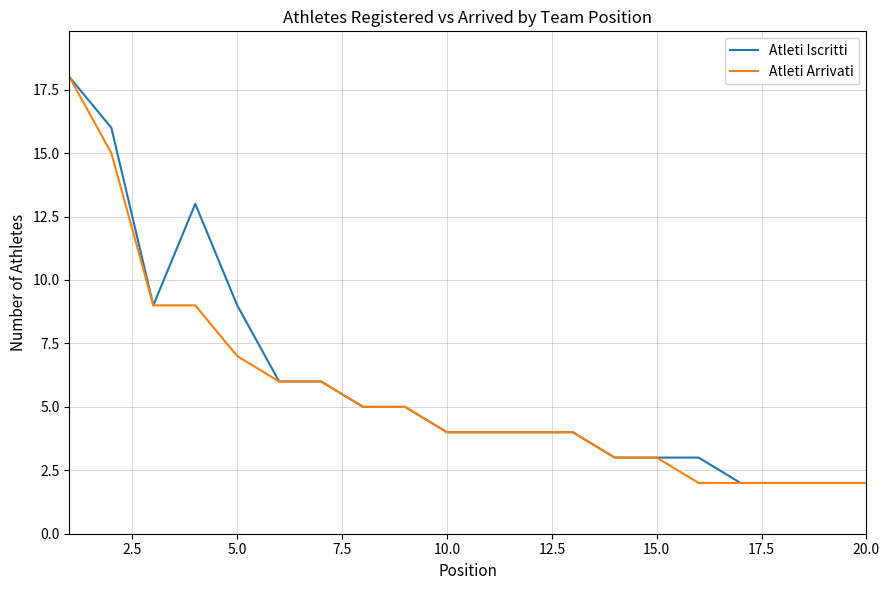

What is the maximum value shown in the chart?

18